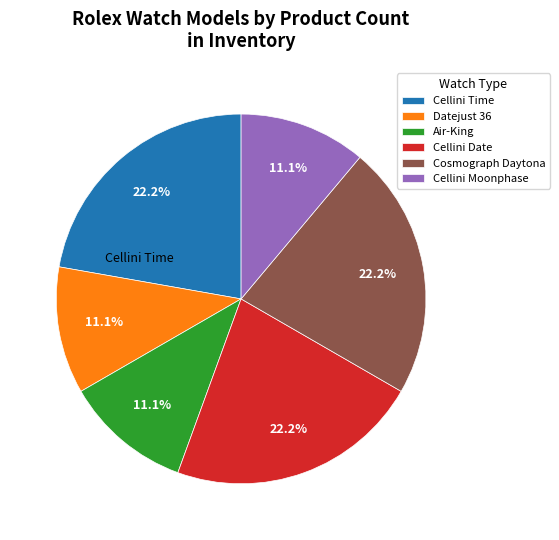

Does any single category account for the majority?

No